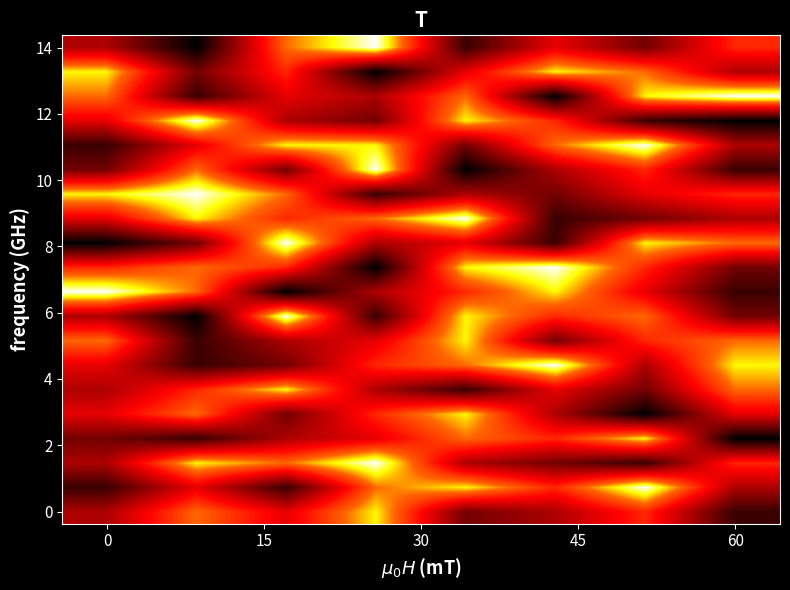

Which category has the highest value across all series?

6